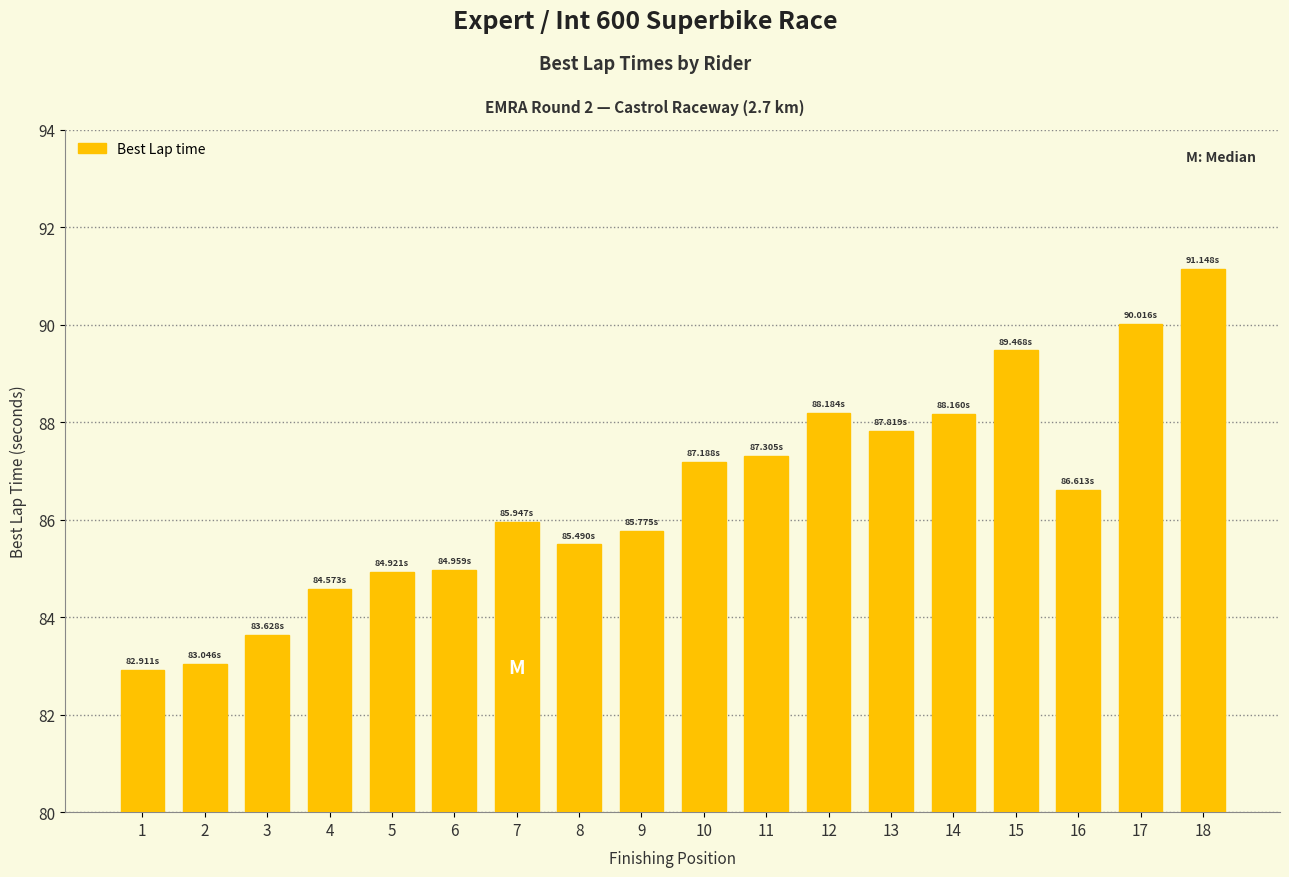

What is the change in value from 6 to 10?

+2.2